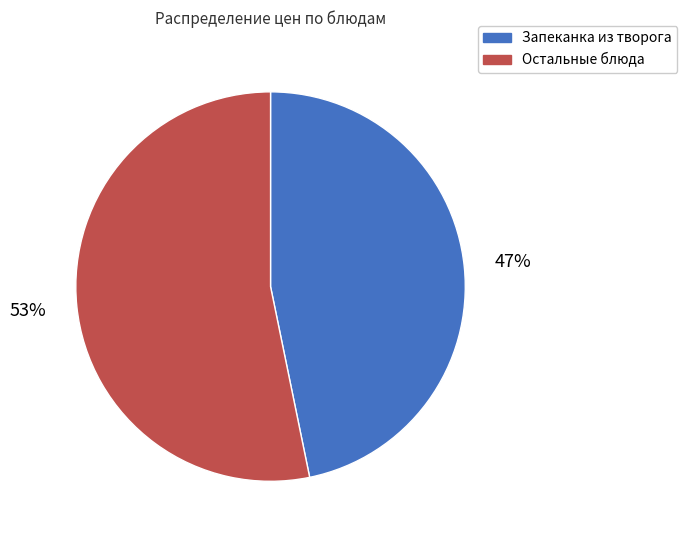

To the nearest percent, what portion does Запеканка из творога represent?

47%